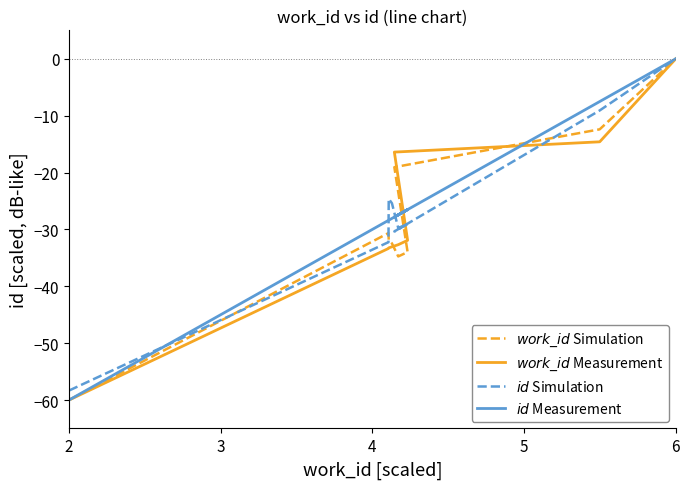

What is the average value of the $work\_id$ Simulation series?

-28.4